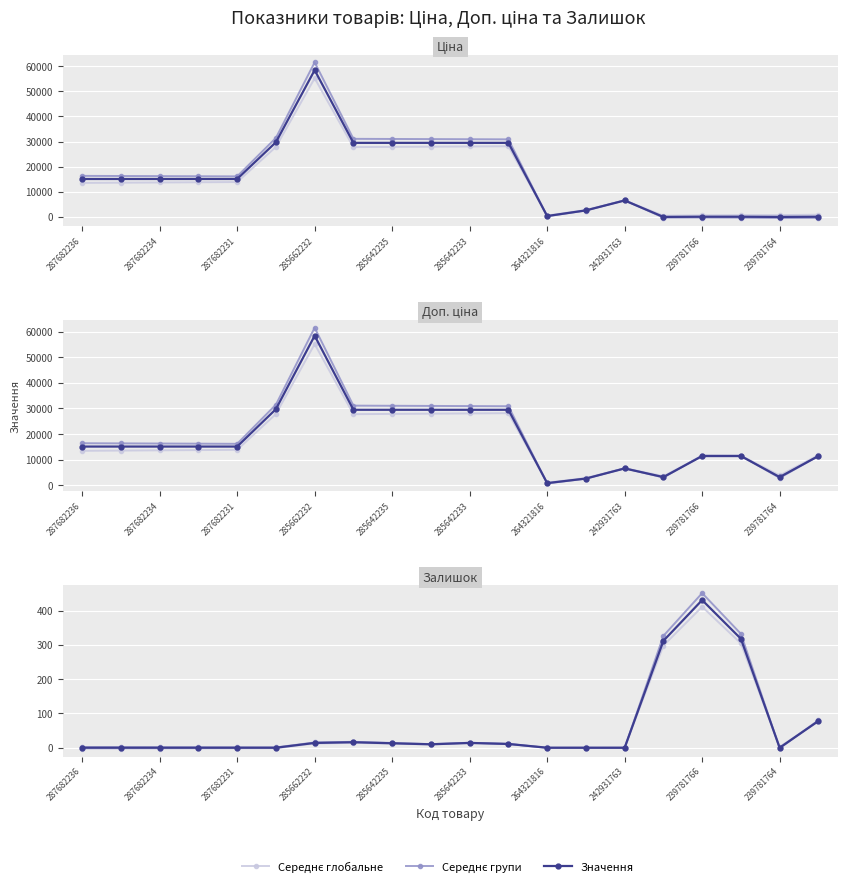

Is this an area chart (filled region under the line)?

No